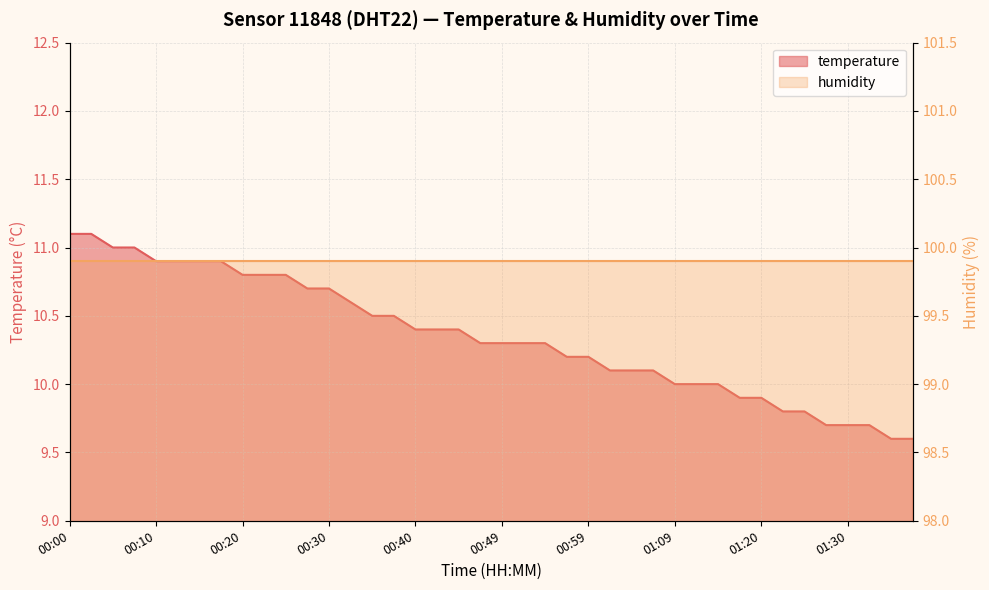

List the labels in order of value, smallest first.

01:35, 01:38, 01:28, 01:30, 01:33, 01:22, 01:25, 01:17, 01:20, 01:09, 01:12, 01:15, 01:02, 01:04, 01:07, 00:57, 00:59, 00:47, 00:49, 00:52, 00:54, 00:40, 00:42, 00:45, 00:35, 00:37, 00:32, 00:27, 00:30, 00:20, 00:22, 00:25, 00:10, 00:13, 00:15, 00:18, 00:05, 00:08, 00:00, 00:03